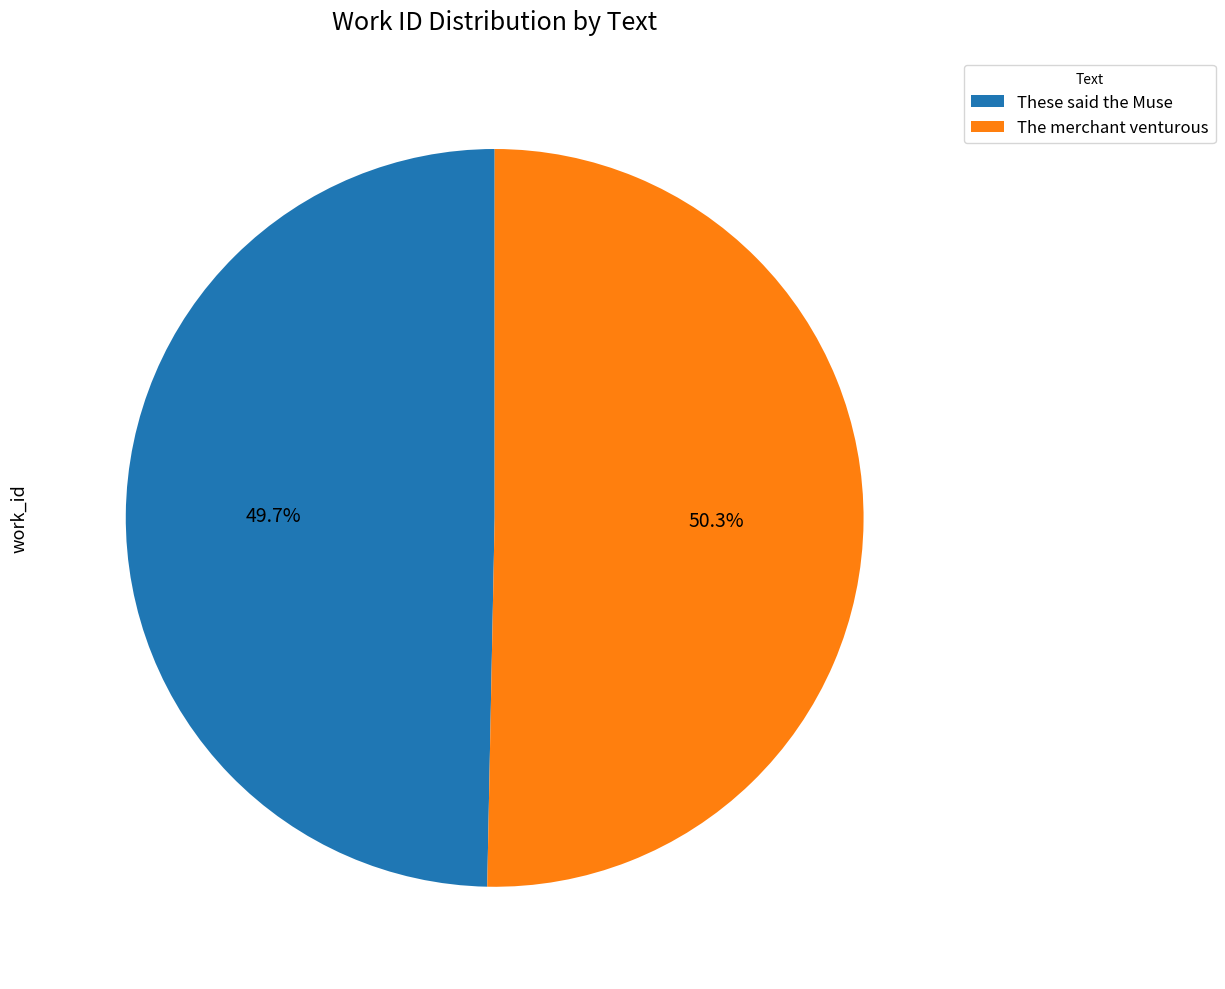

To the nearest percent, what is the difference between the largest and smallest slice percentages?

1%